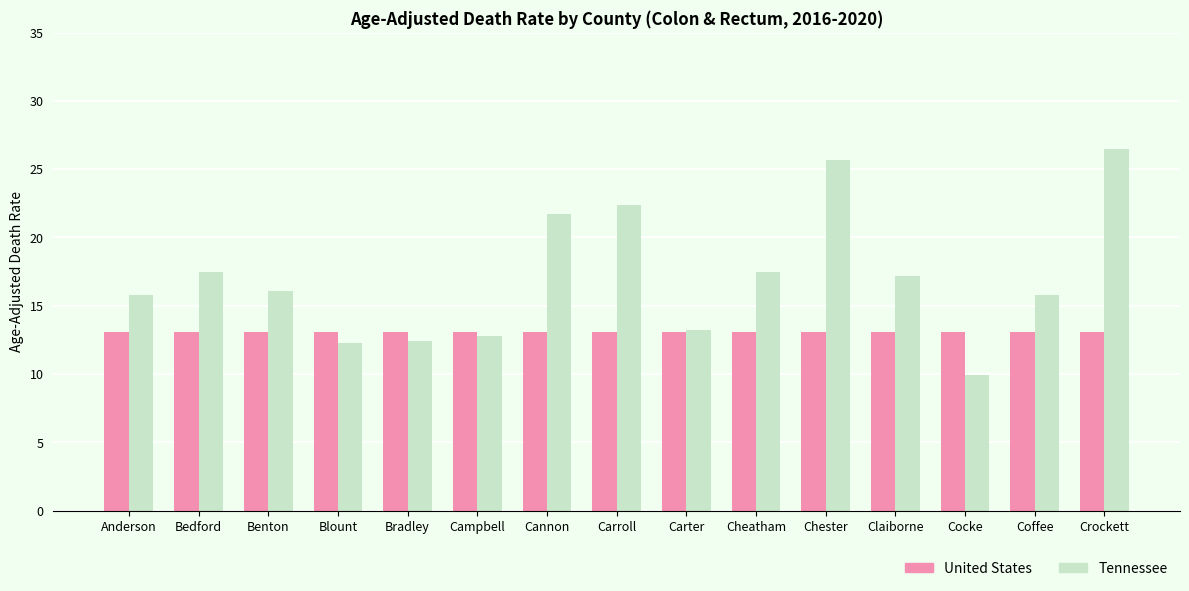

How many groups of bars are there?

15